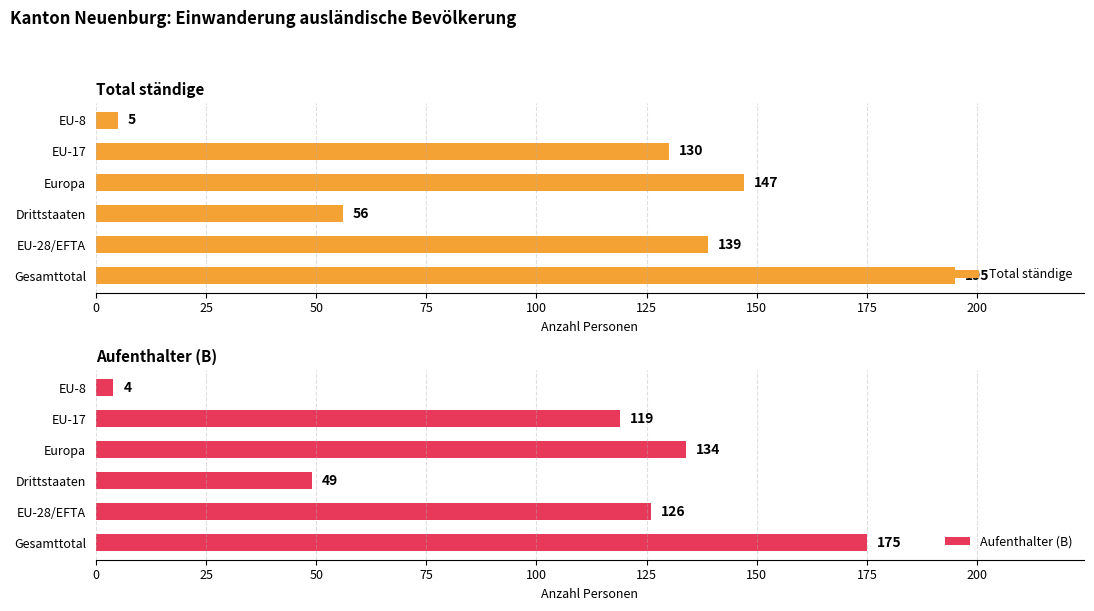

The Aufenthalter (B) series shows 161 at EU-17. True or false?

False